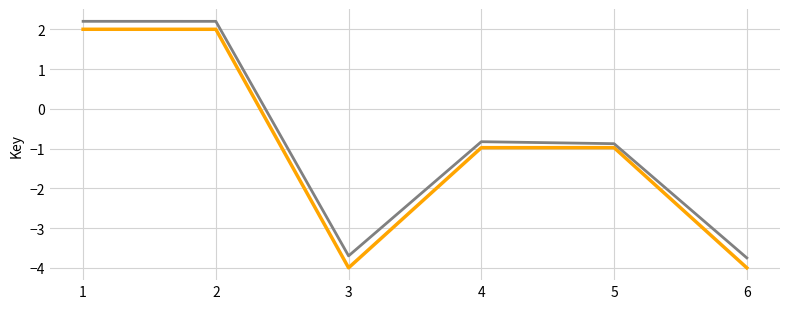

What is the difference between the highest and lowest values at 3?

0.3